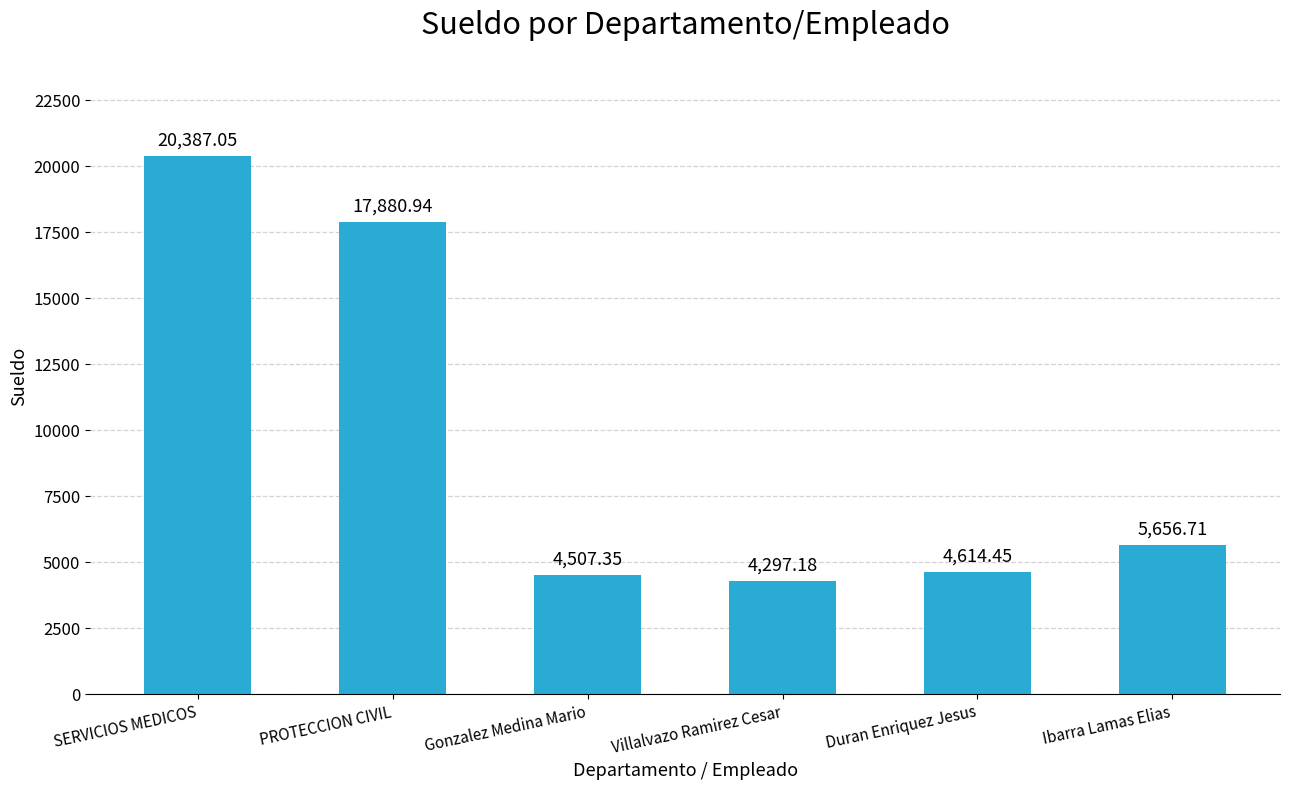

What is the label of the 3rd bar from the left?

Gonzalez Medina Mario